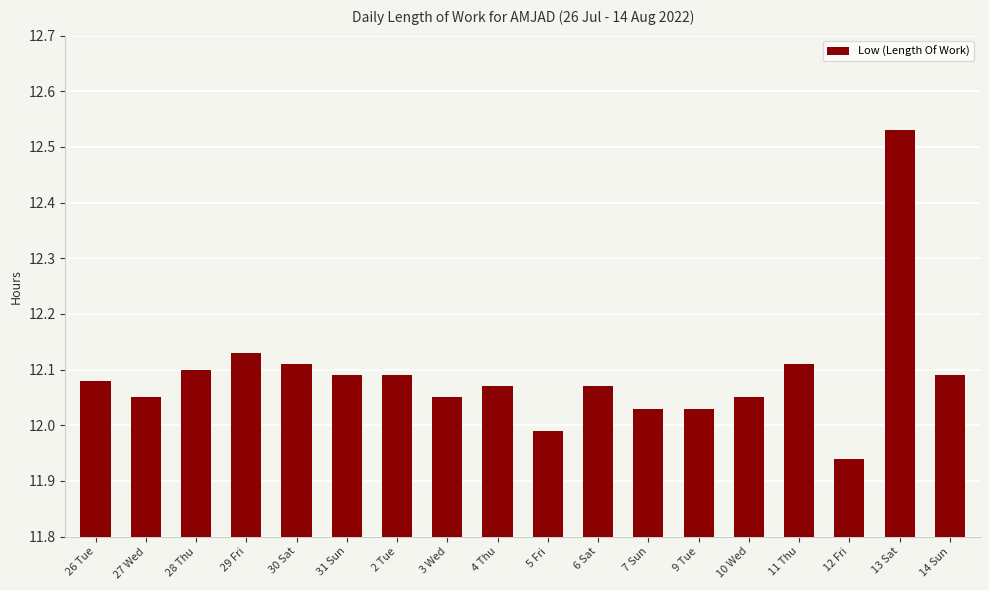

What is the sum of all values?

217.6